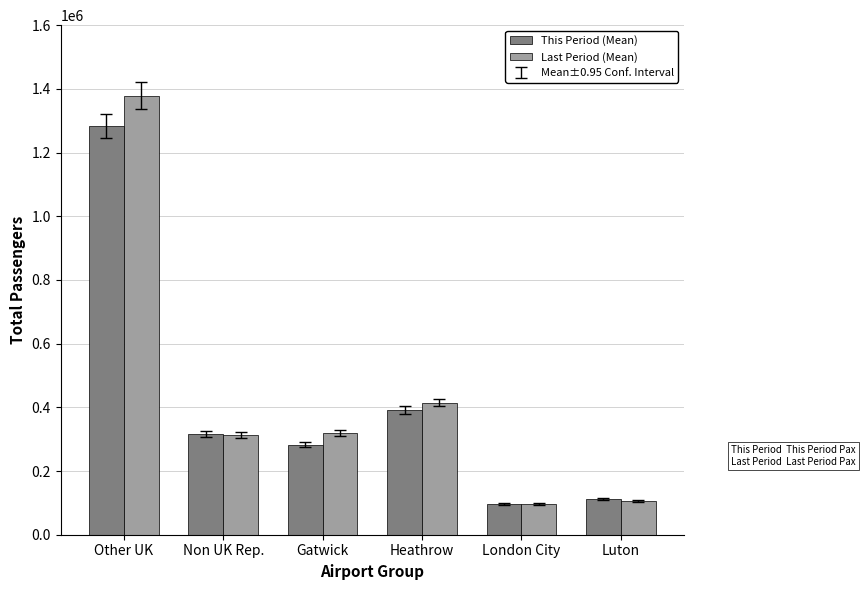

List the series in order of their overall mean, highest first.

Last Period (Mean), This Period (Mean)